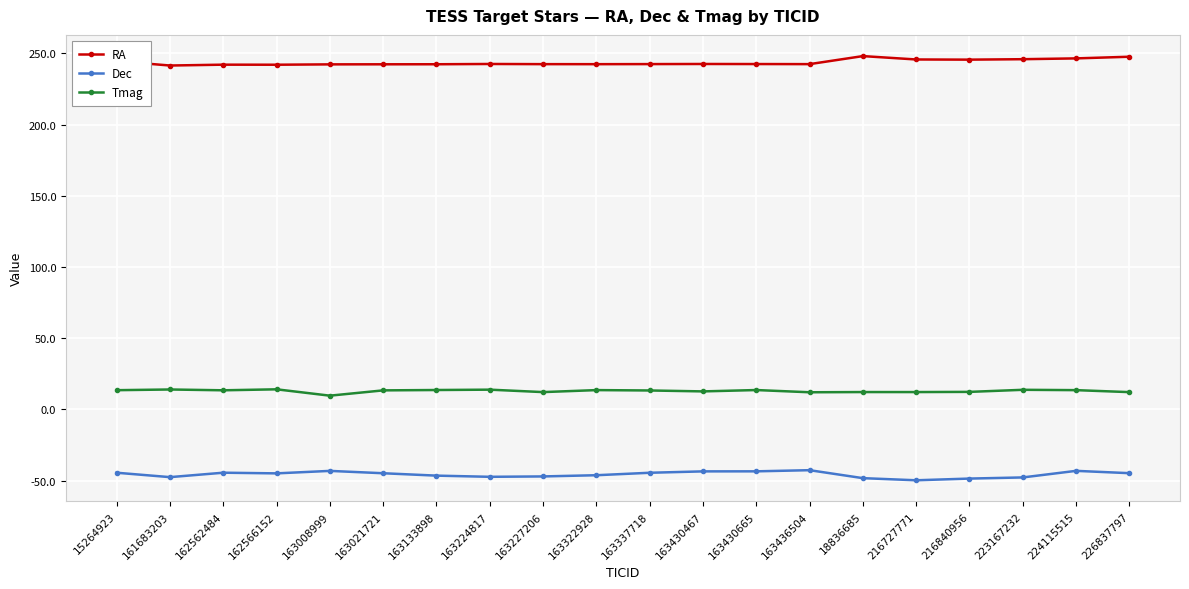

What is the sum of all RA values?

4874.4